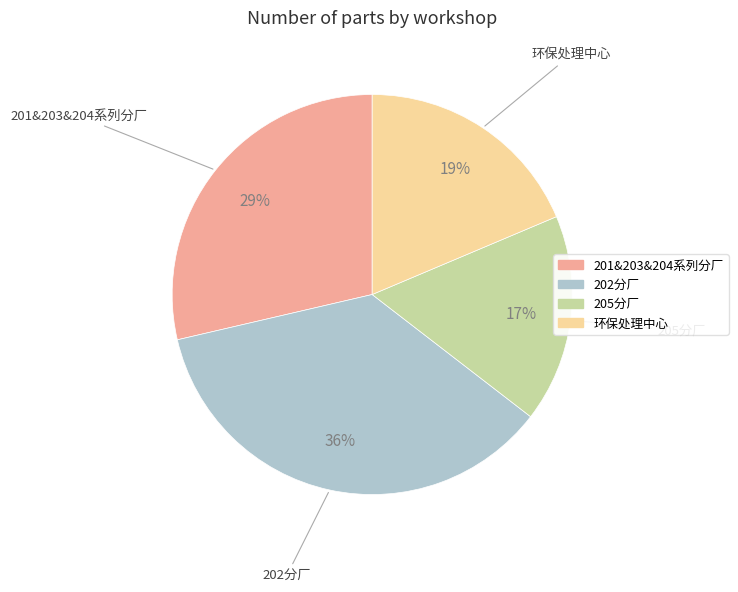

Is there any slice that represents more than half of the pie?

No